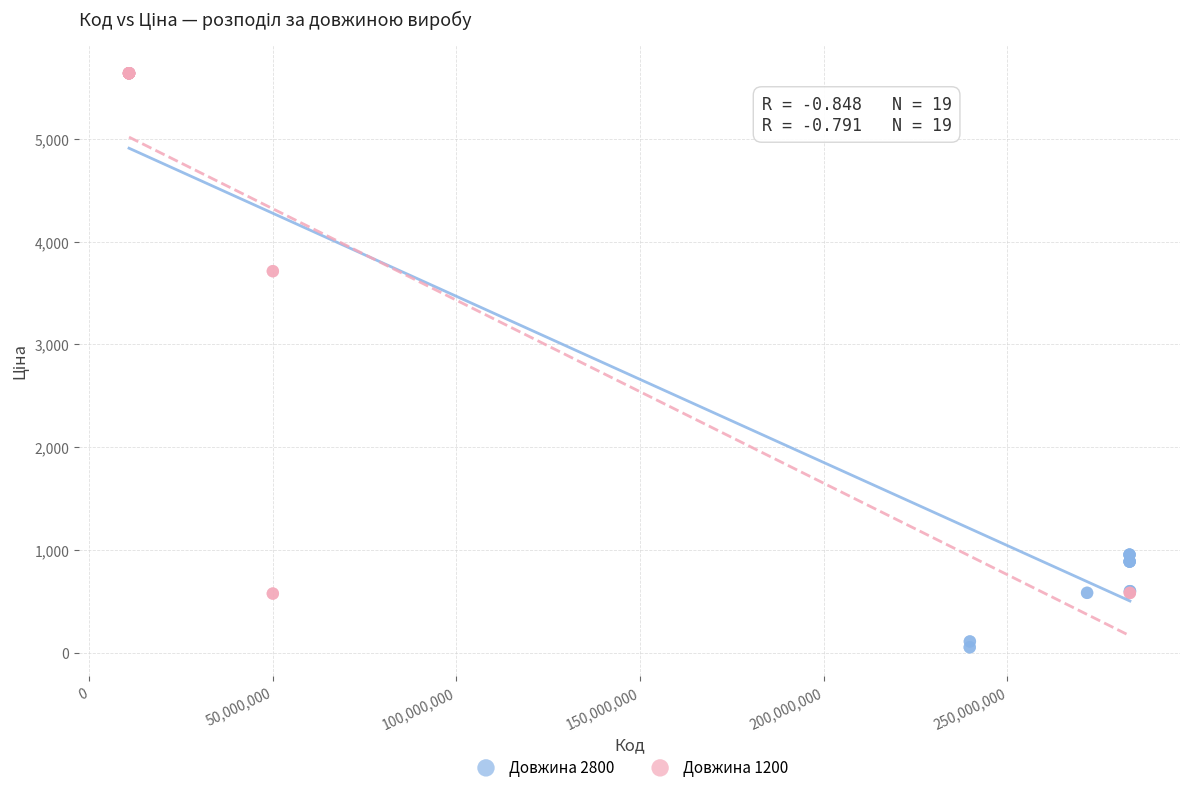

Which series contains the lowest Y value?

Довжина 2800